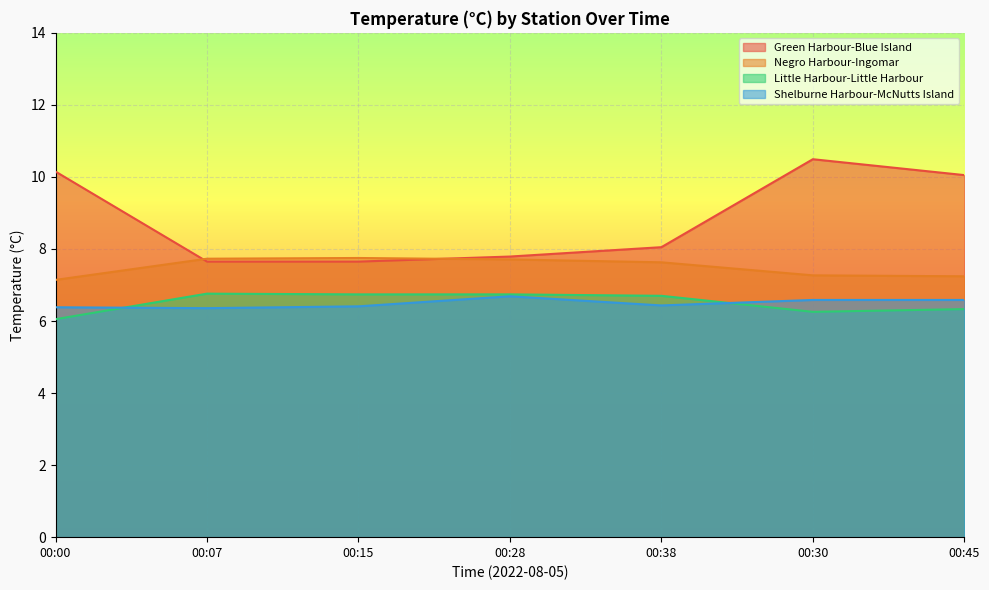

What is the greatest value displayed?

10.5